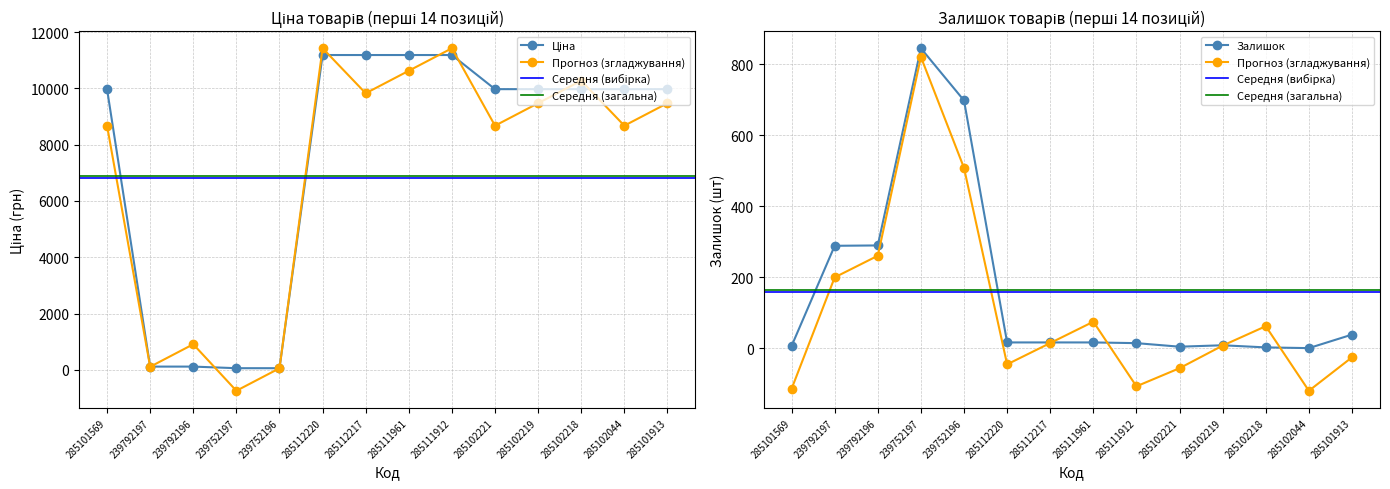

Rank the series by their average value, from highest to lowest.

Ціна, Залишок